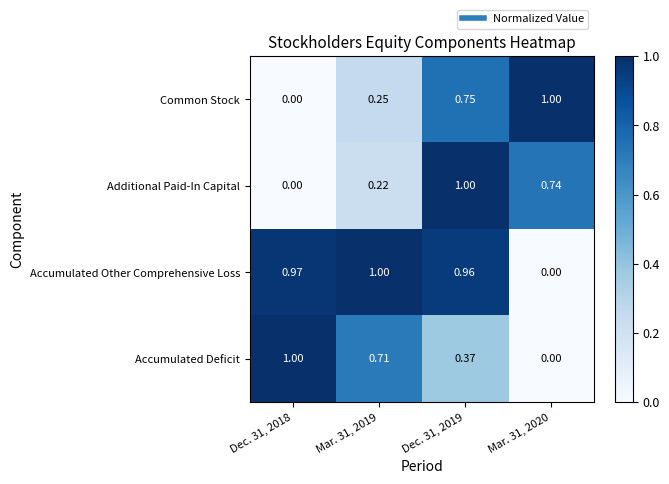

How many values in the Accumulated Other Comprehensive Loss series exceed 0?

3